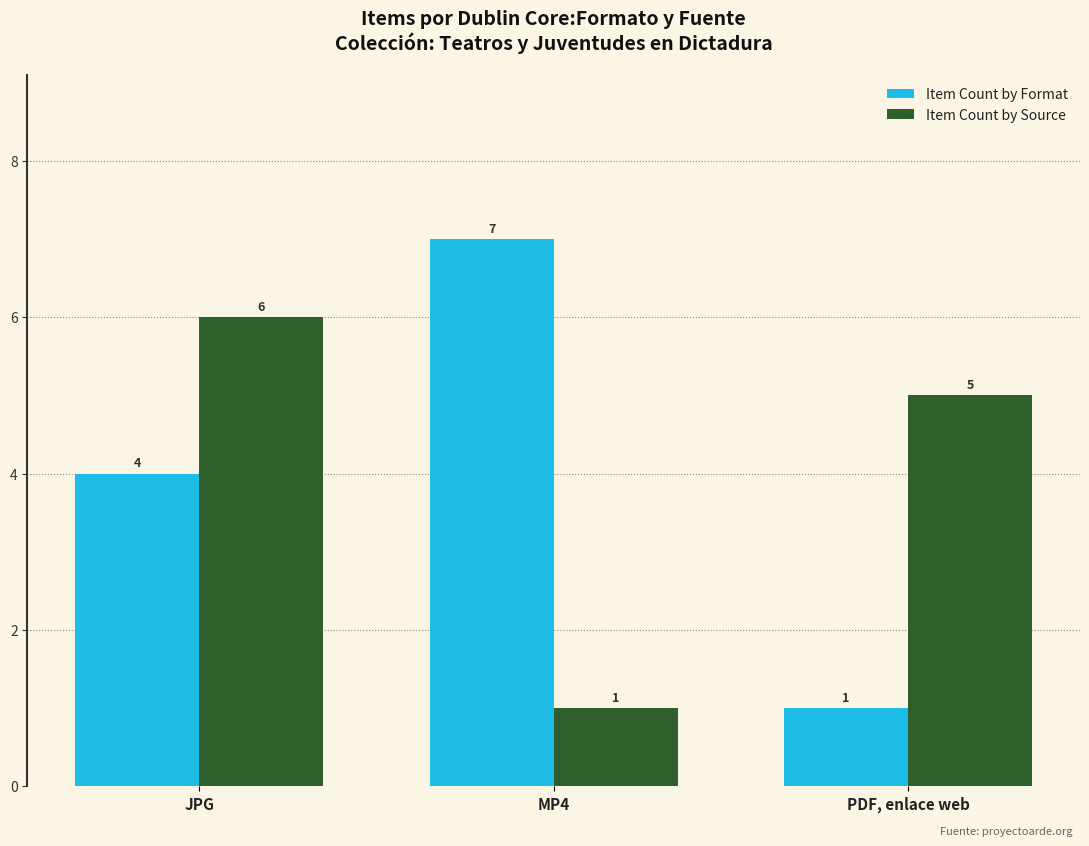

What is the average value of the Item Count by Format series?

4